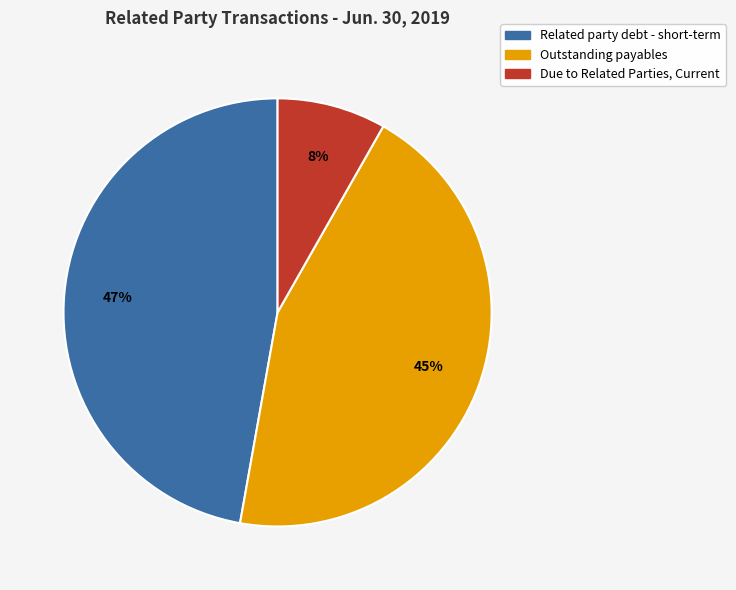

Is it true that Outstanding payables is 45% of the pie?

True